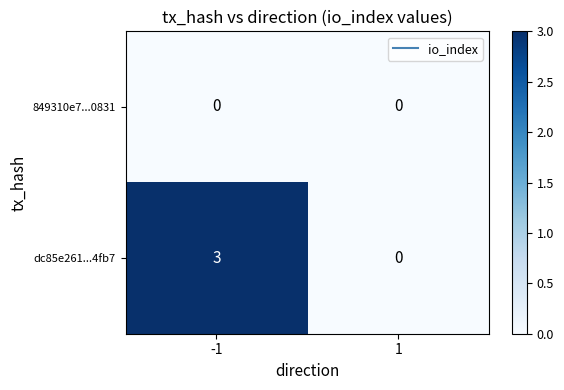

Which series has the widest spread of values?

dc85e261...4fb7